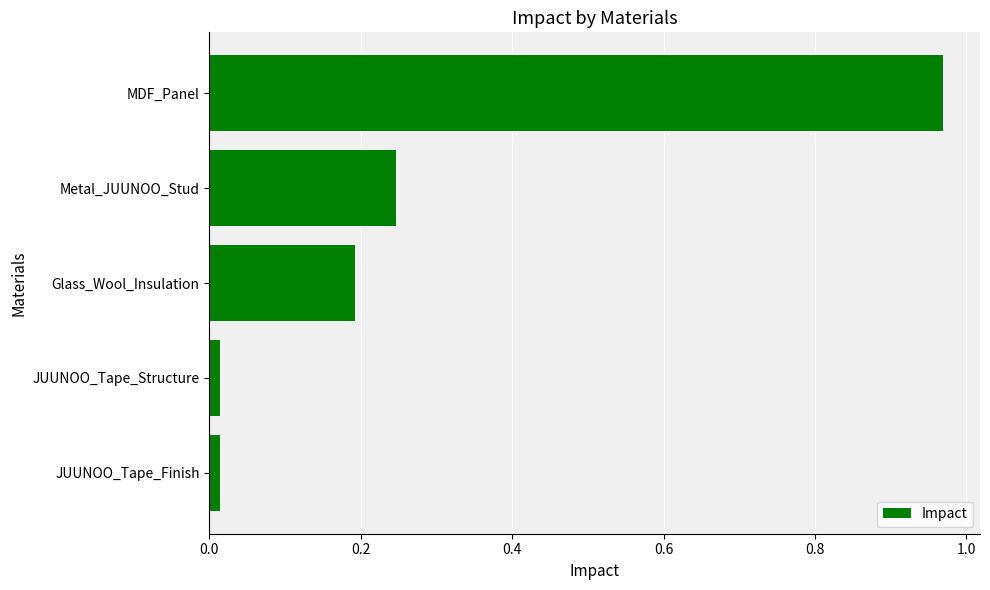

What position from the top is Glass_Wool_Insulation?

3